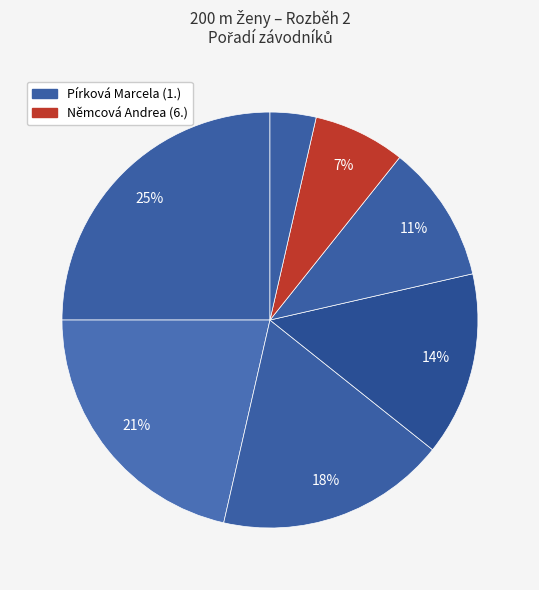

How many slices are in this pie chart?

7